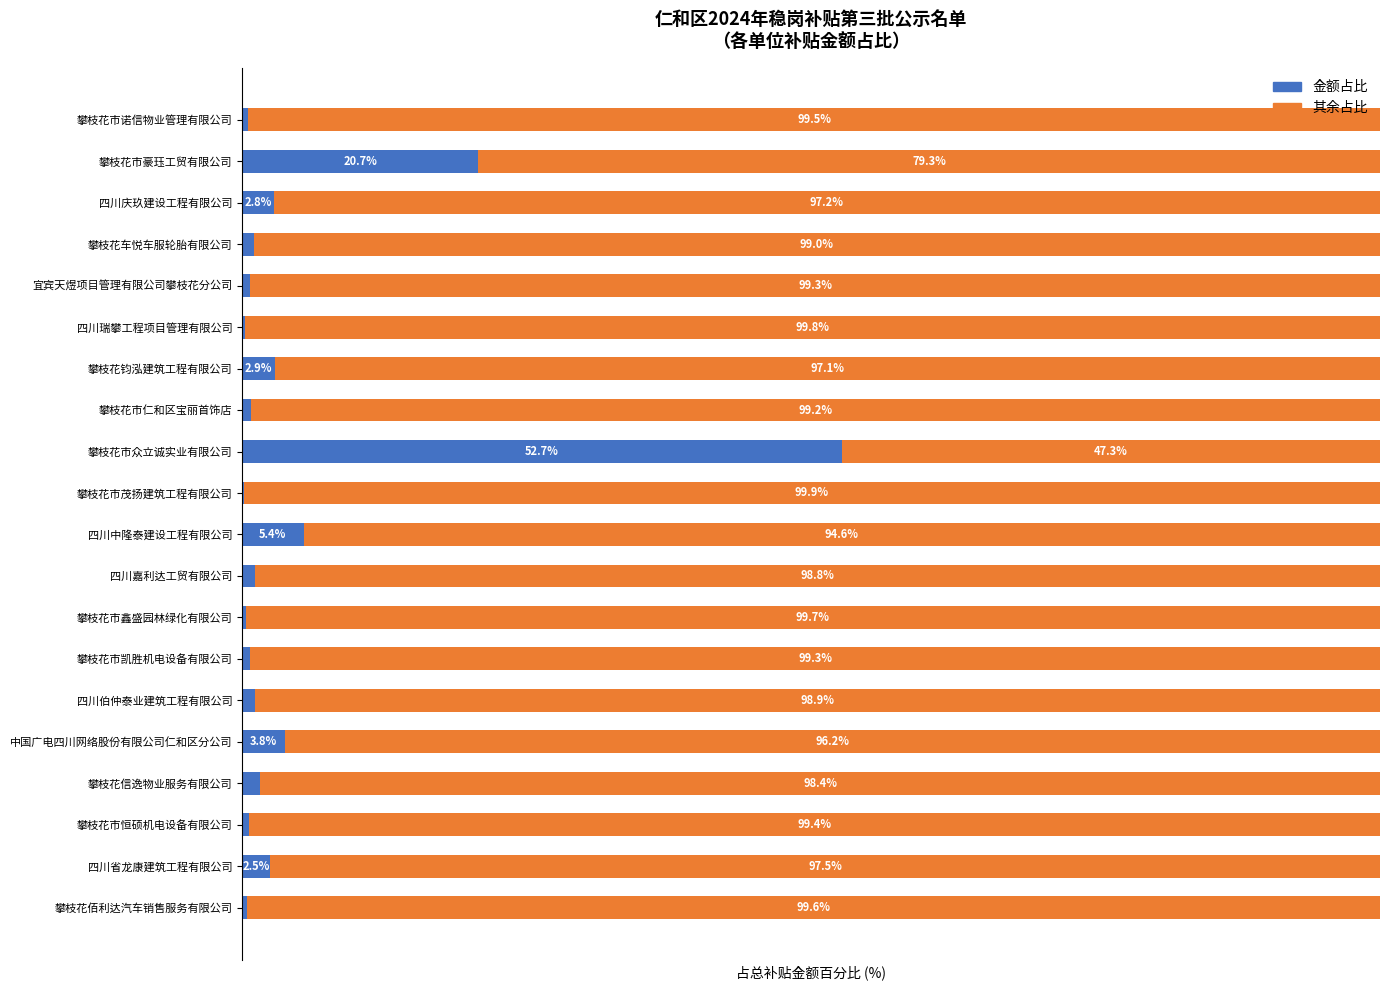

Where is 金额占比 nearest to the value 26?

攀枝花市豪珏工贸有限公司